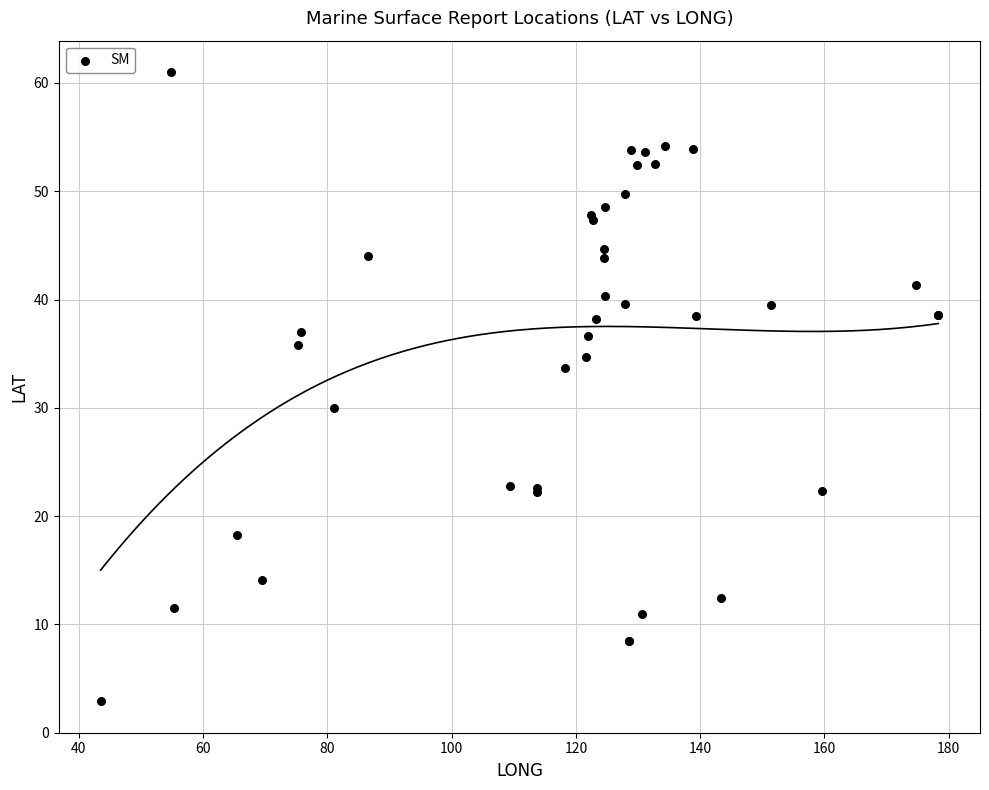

What Y value in the scatter plot is closest to 31?

30.0